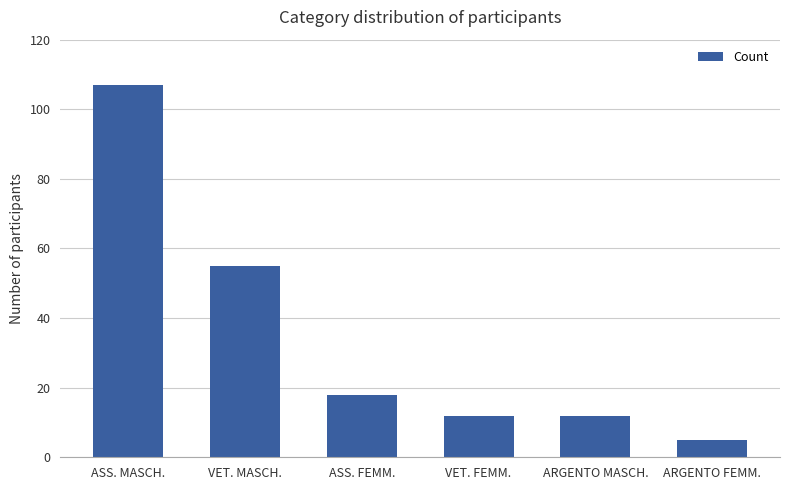

Where does the data first go above 18?

ASS. MASCH.